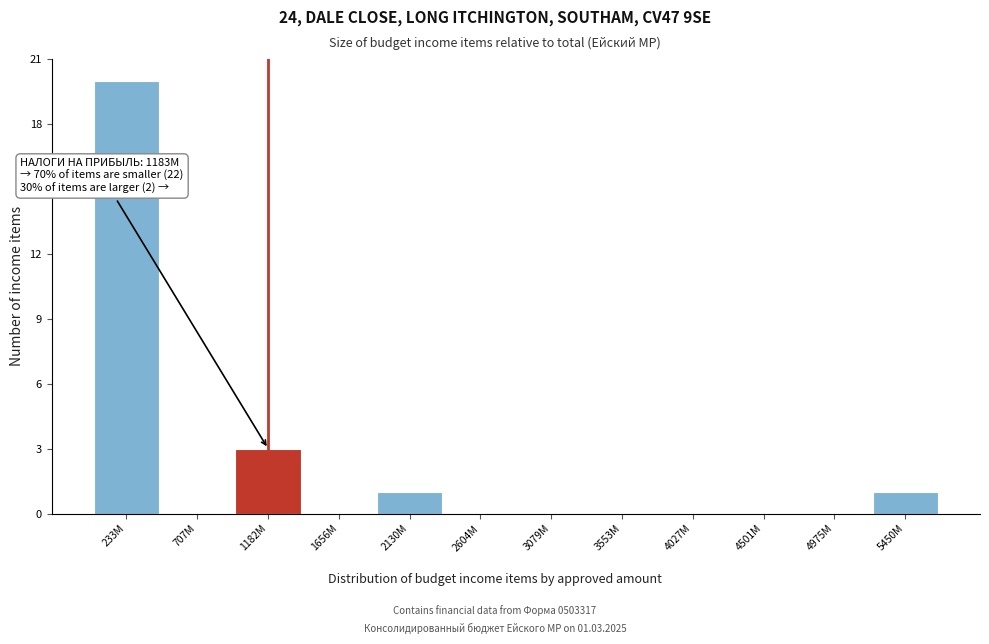

Reading left to right, transcribe all the data shown in this chart.

233M=20	707M=0	1182M=3	1656M=0	2130M=1	2604M=0	3079M=0	3553M=0	4027M=0	4501M=0	4975M=0	5450M=1